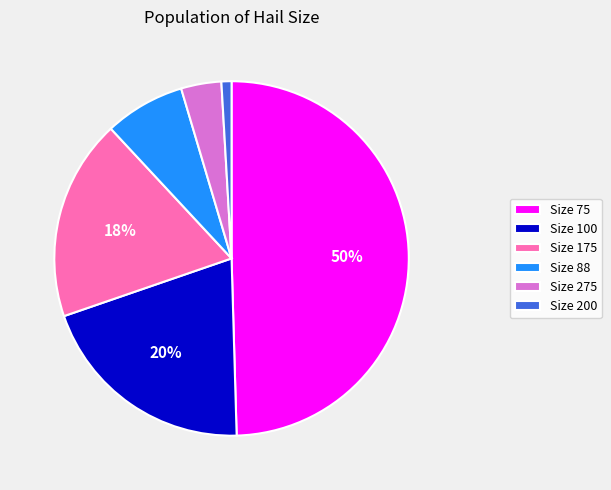

Do Size 88 and Size 75 together represent more than half of the pie?

Yes